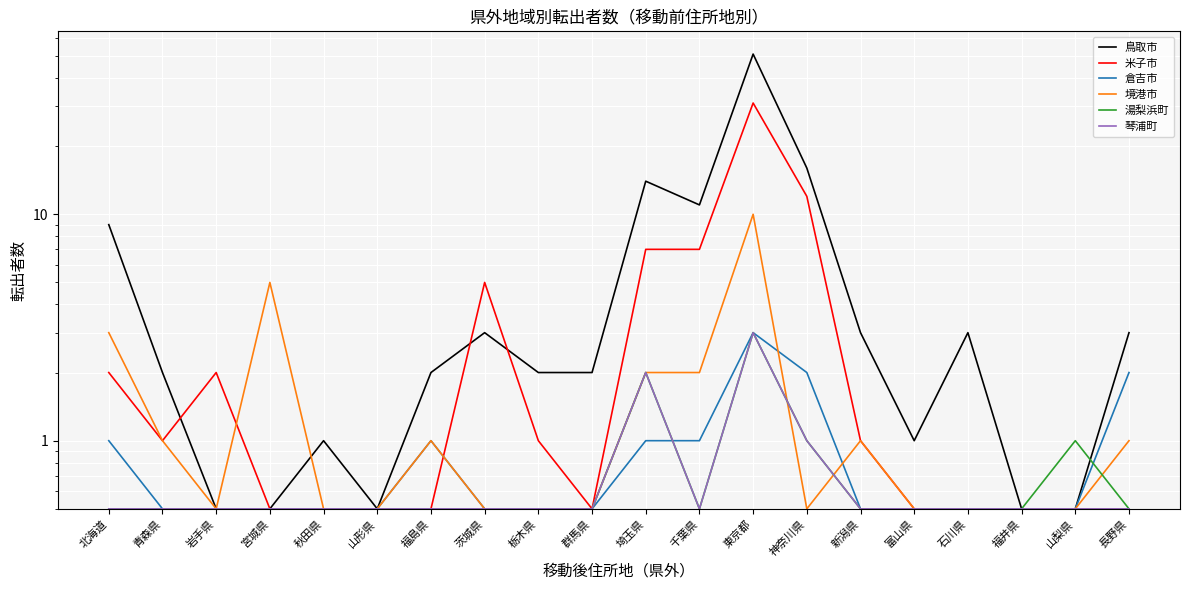

Which series has the widest spread of values?

鳥取市